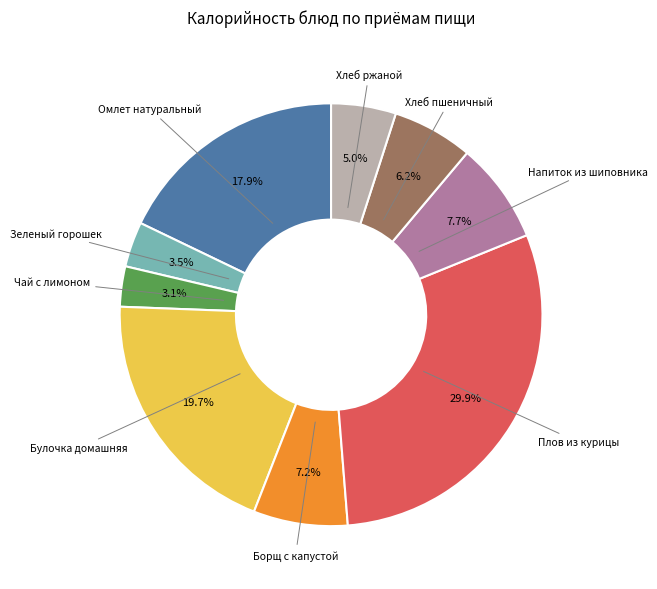

Does Зеленый горошек account for over 50% of the chart?

No